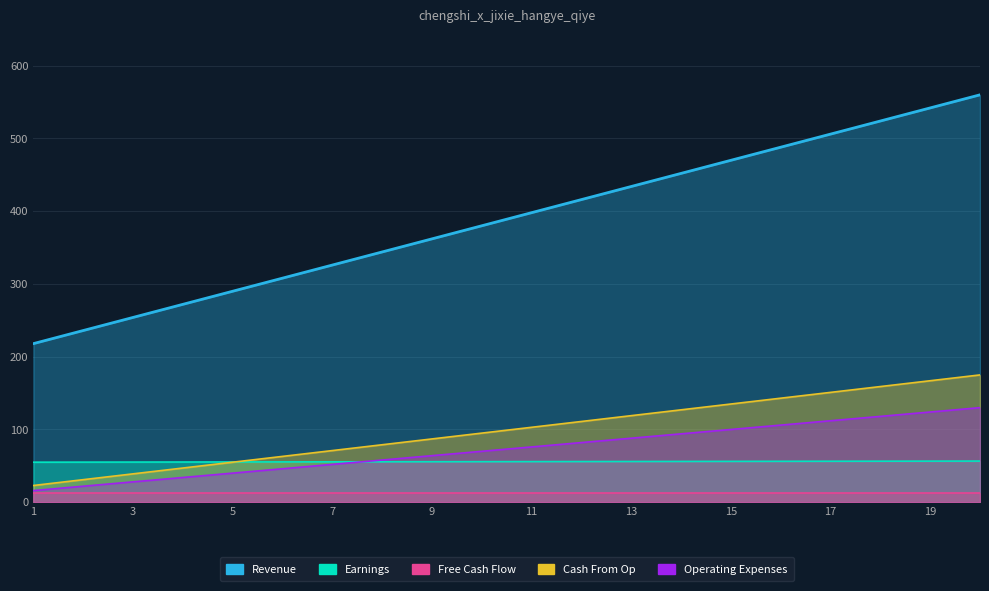

How many values in the Cash From Op series are below 103?

10